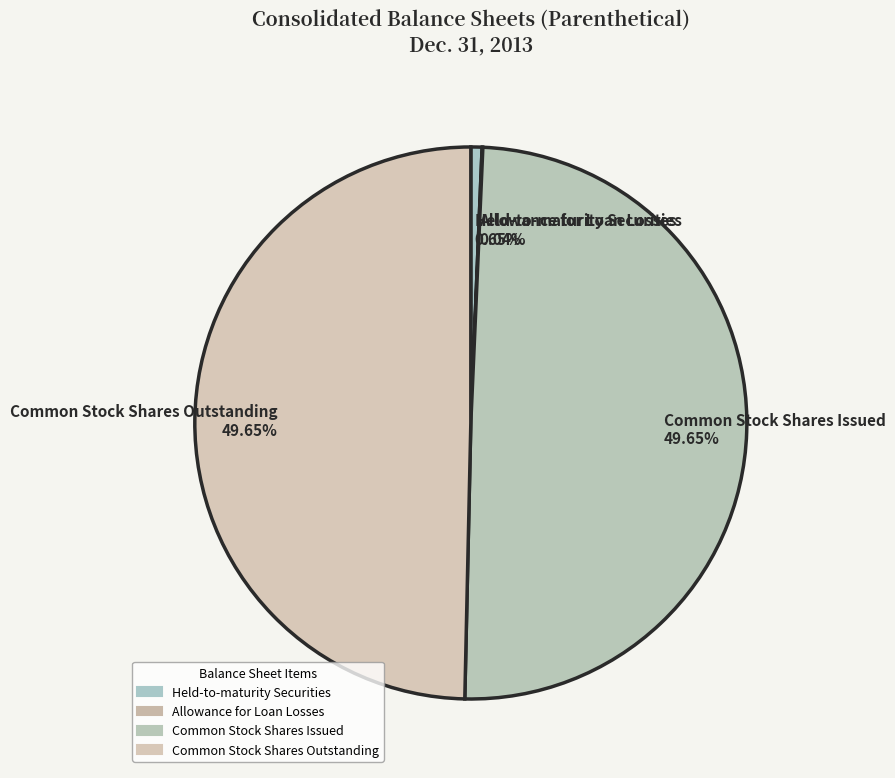

Approximately how many times larger is the value at Common Stock Shares Outstanding compared to Common Stock Shares Issued?

1.0